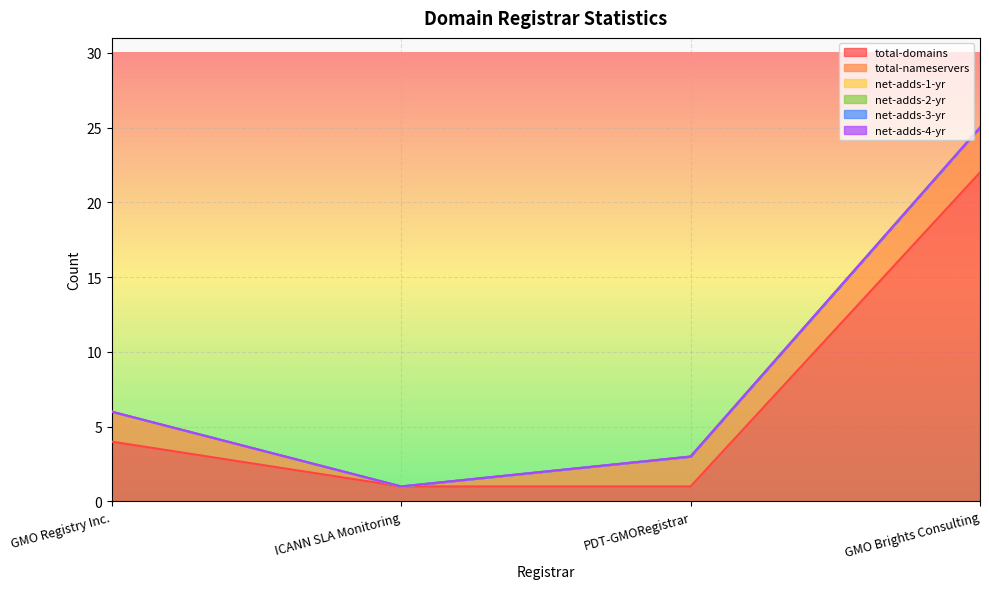

Is it true that total-nameservers equals 1 at GMO Brights Consulting?

False